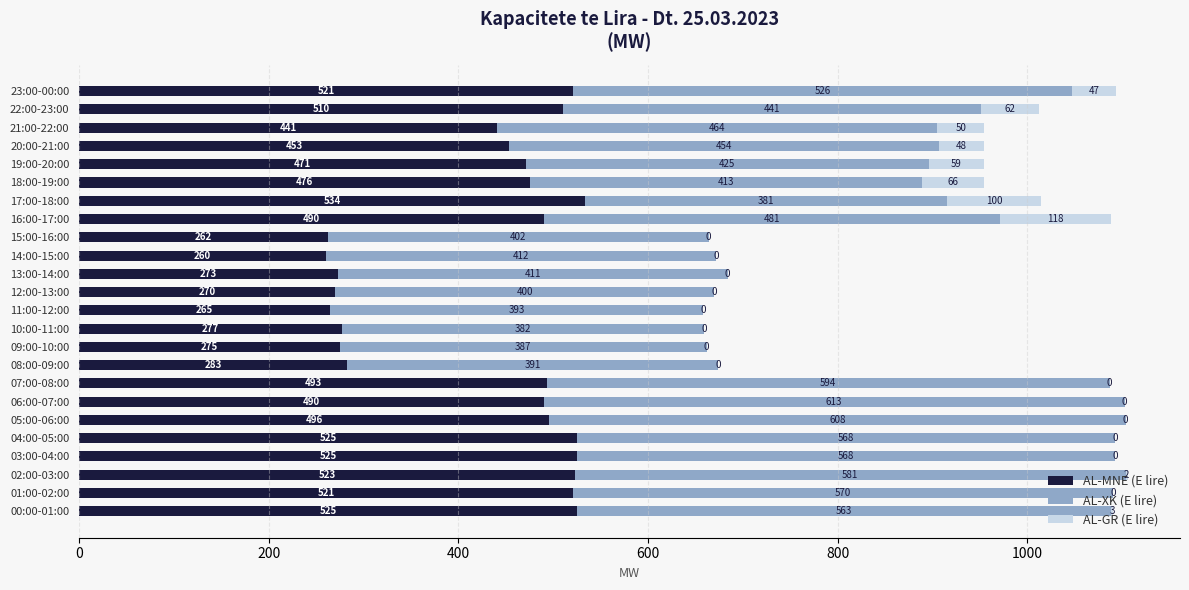

At which category is the sum across all series the highest?

02:00-03:00